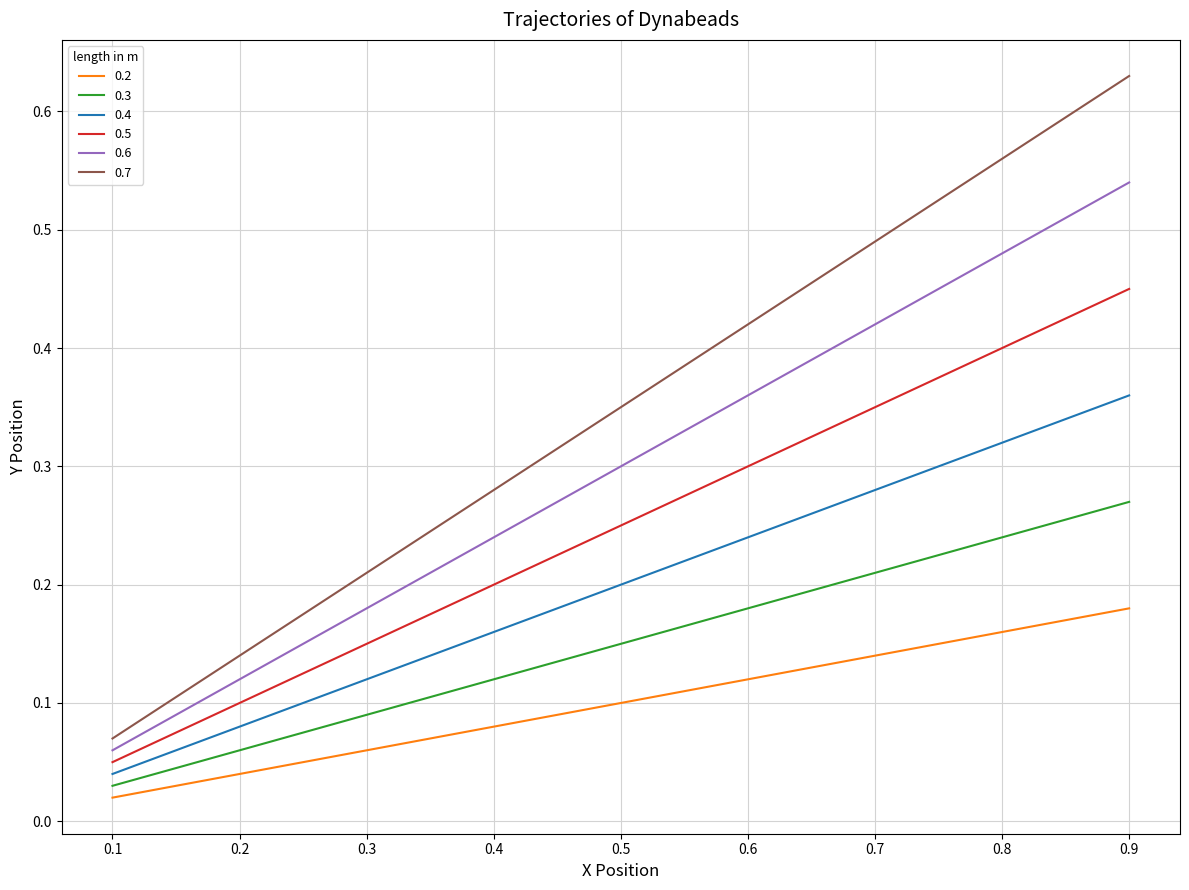

At 0.2, list the series in order from largest to smallest.

0.7, 0.6, 0.5, 0.4, 0.3, 0.2